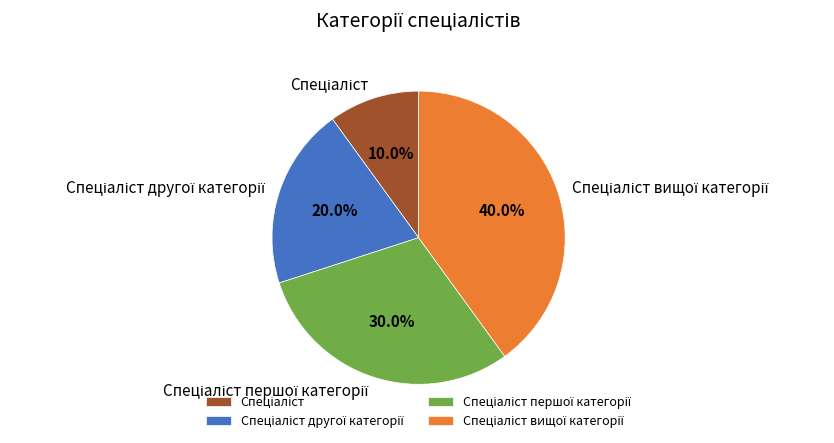

Is there any slice that represents more than half of the pie?

No